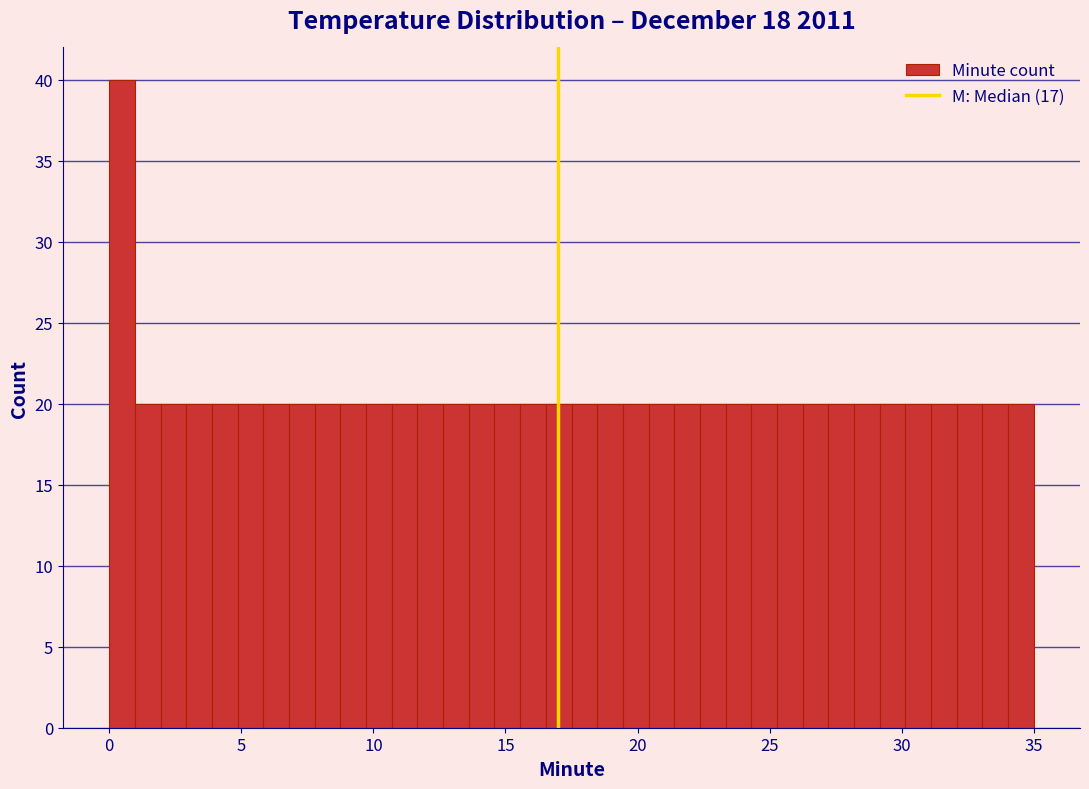

Around what value on the x-axis is the tallest bar? Give the approximate position of its centre, as read against the axis.

0.5